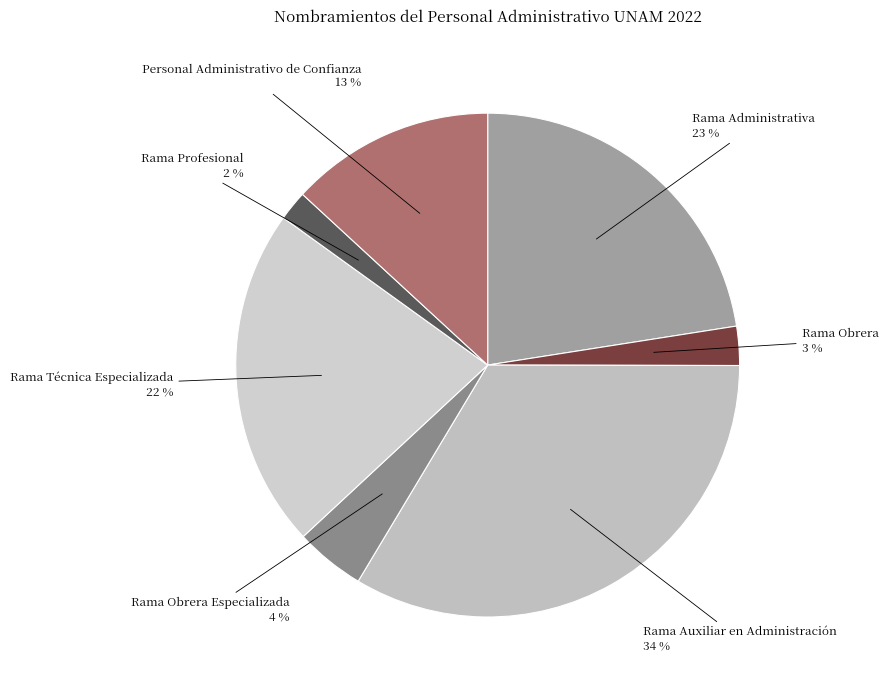

Is there a majority slice in this chart?

No